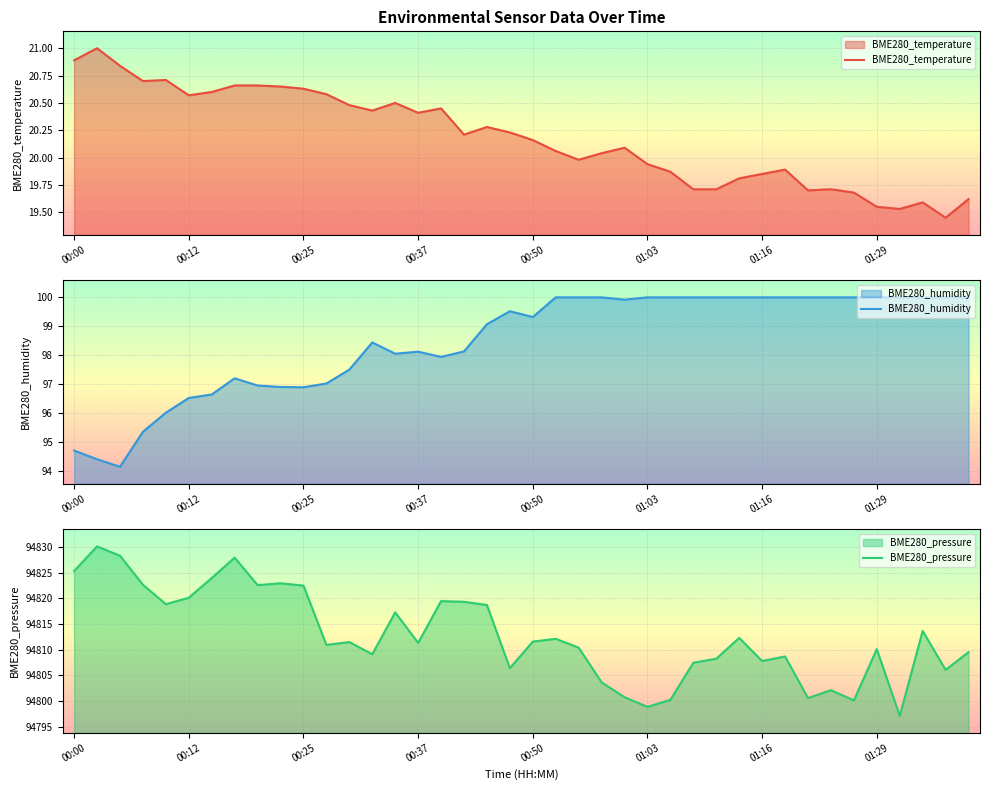

True or false: BME280_temperature and BME280_humidity intersect in this chart.

False